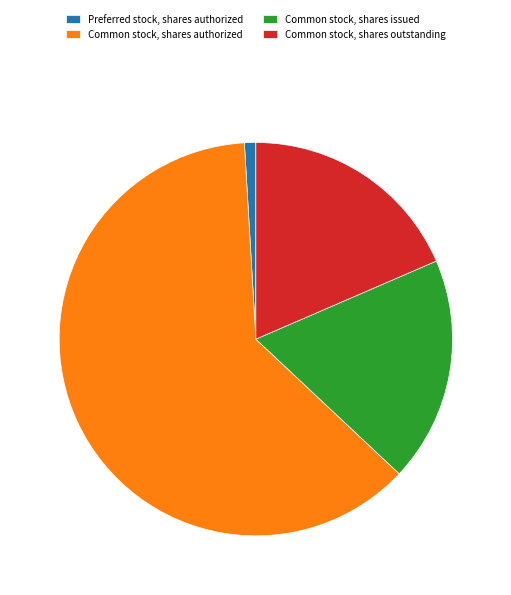

Which category has the smallest portion of the pie?

Preferred stock, shares authorized